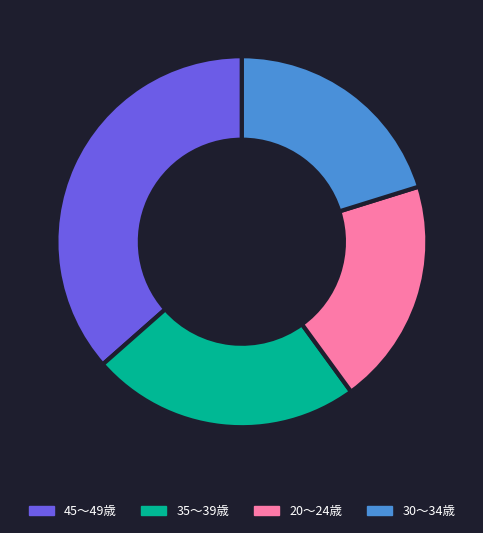

The 35～39歳 slice represents 36% of the pie. True or false?

False